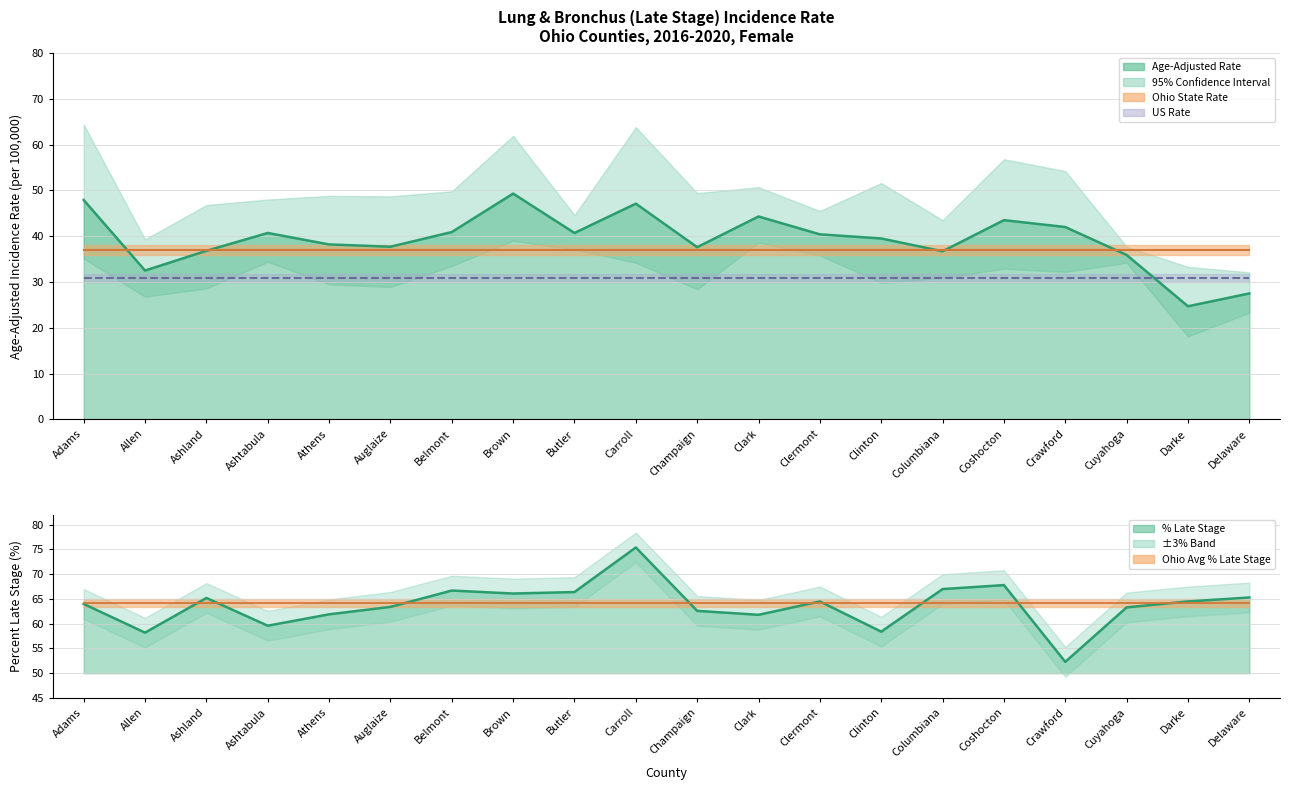

At which category is the sum across all series the highest?

Carroll